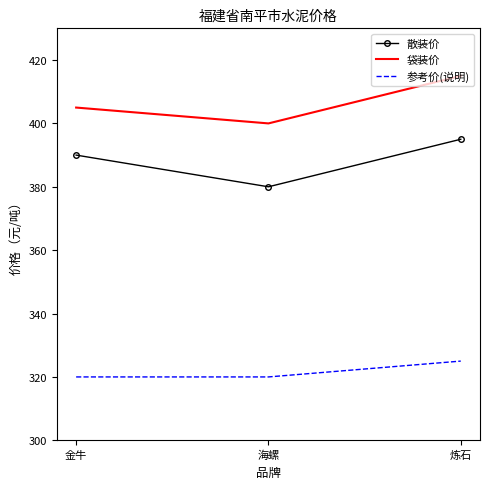

List the series in order of their peak value, highest first.

袋装价, 散装价, 参考价(说明)